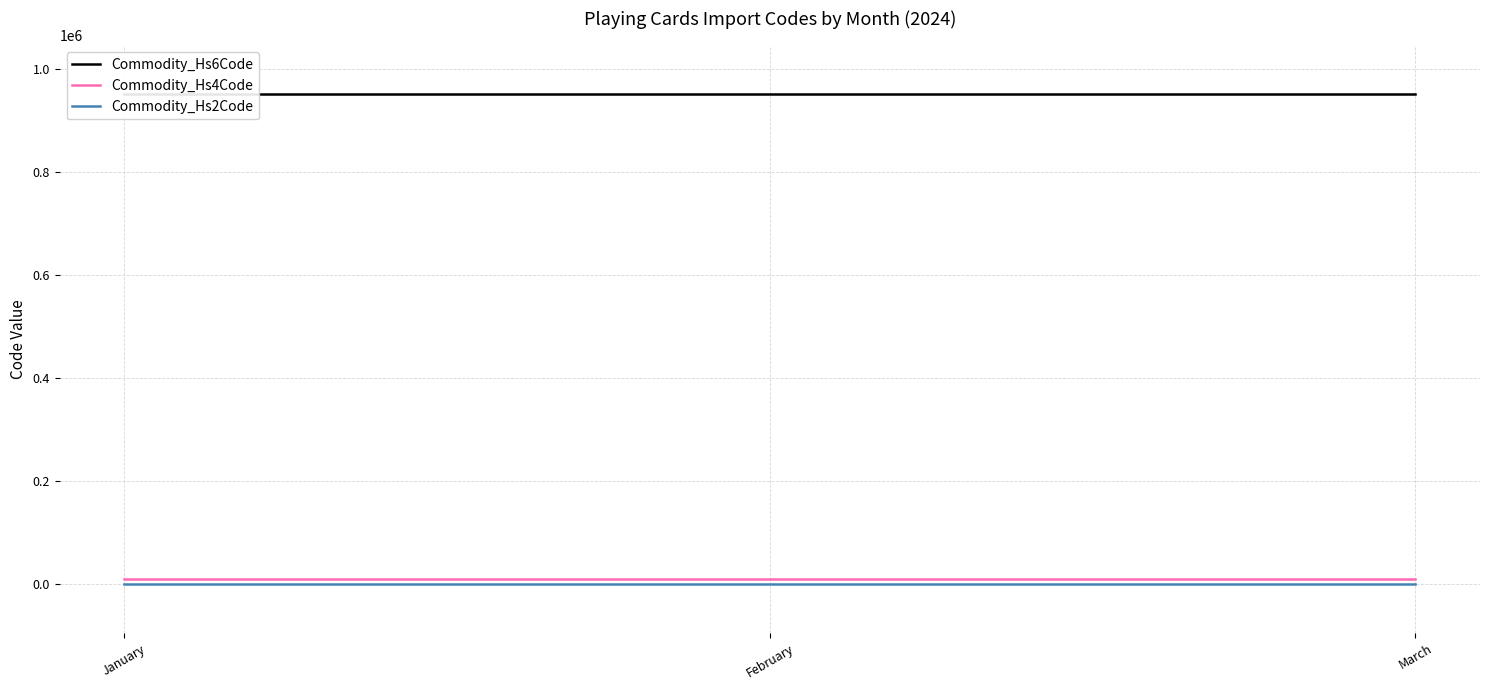

At which category is the sum across all series the highest?

January